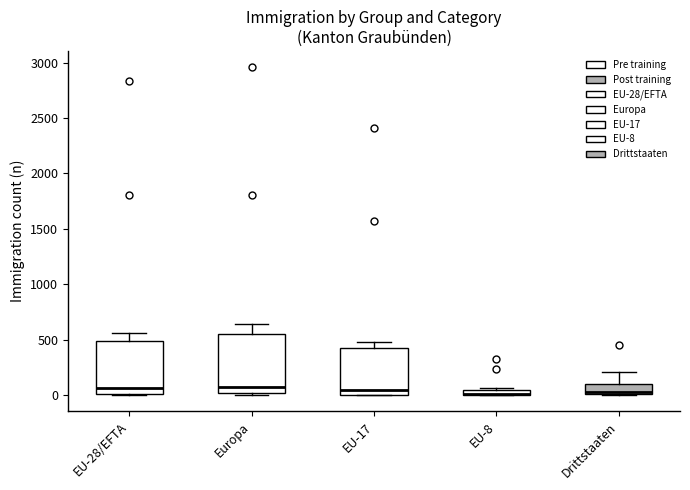

Where does the upper whisker of the box for EU-28/EFTA end on the y-axis? The values are not printed on the chart, so give them approximately, as read against the axis.

550